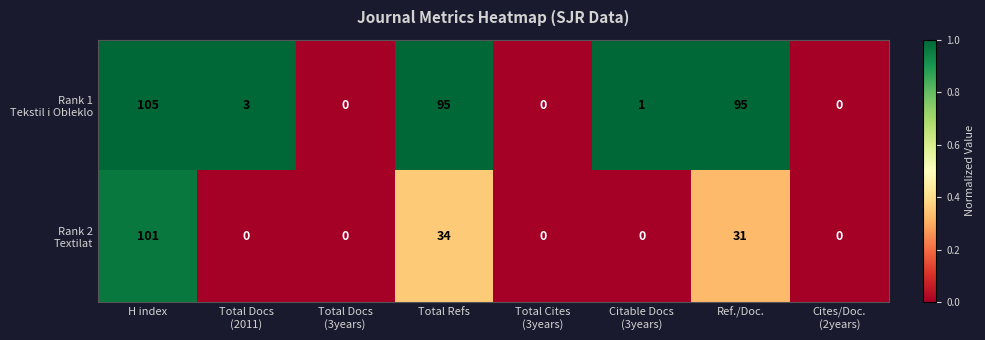

Which category has the highest value across all series?

H index